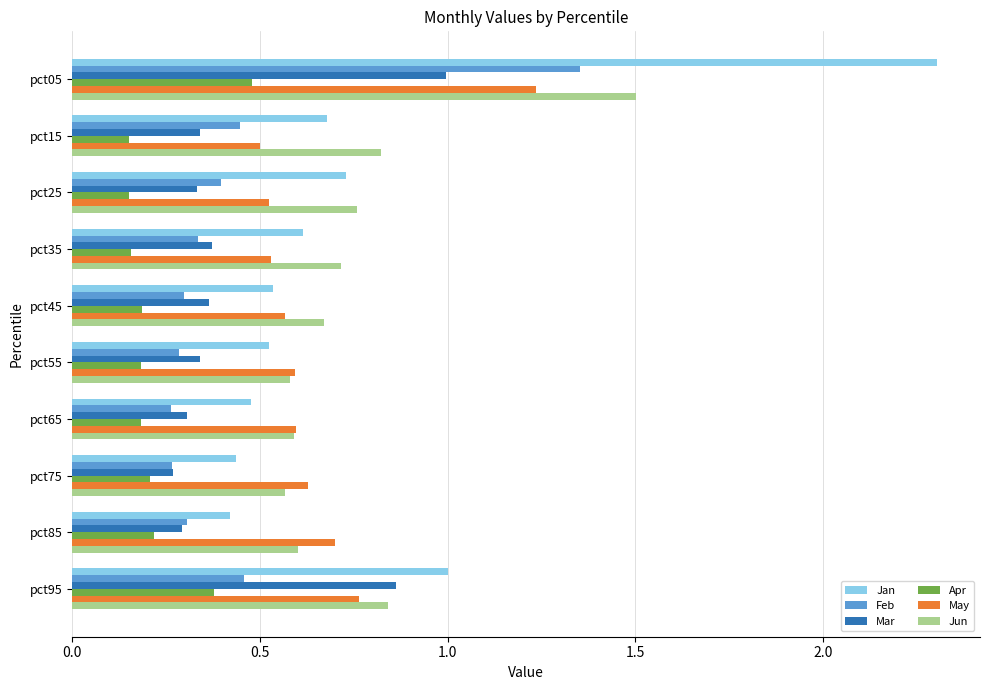

True or false: May has a value of 0.1 at pct25.

False